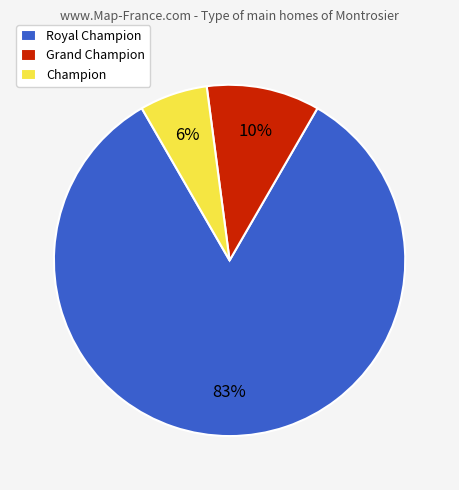

To the nearest percent, what portion does Champion represent?

6%